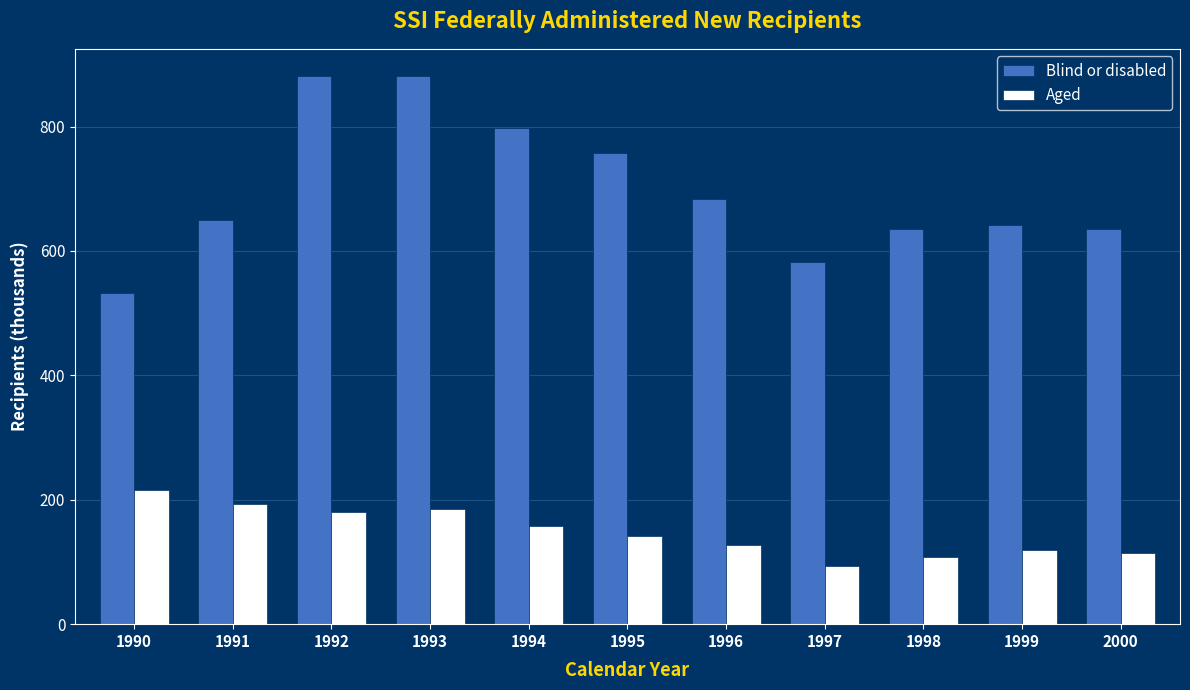

List the series in order of their overall mean, lowest first.

Aged, Blind or disabled